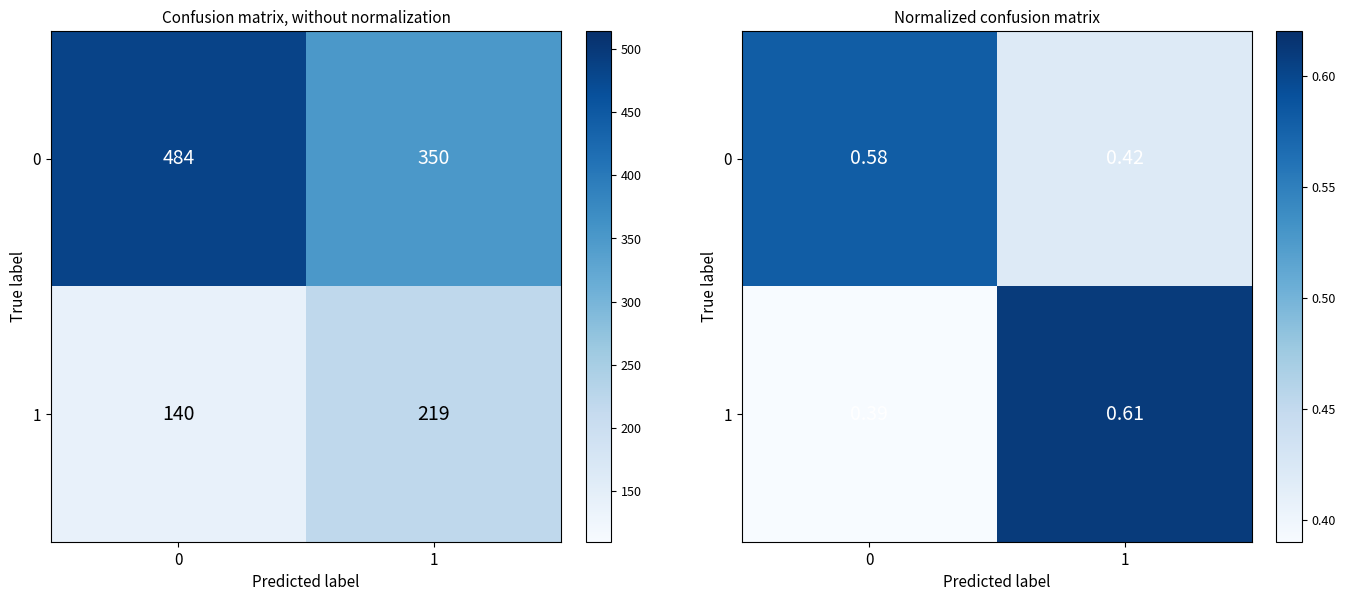

What is the difference between the 1 values at 0 and 1?

0.2